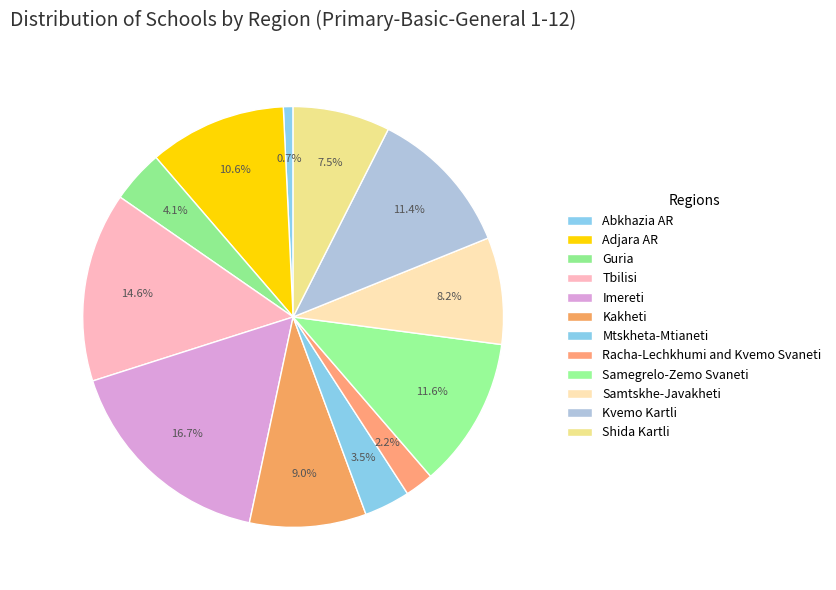

Is it true that Kvemo Kartli is 5% of the pie?

False